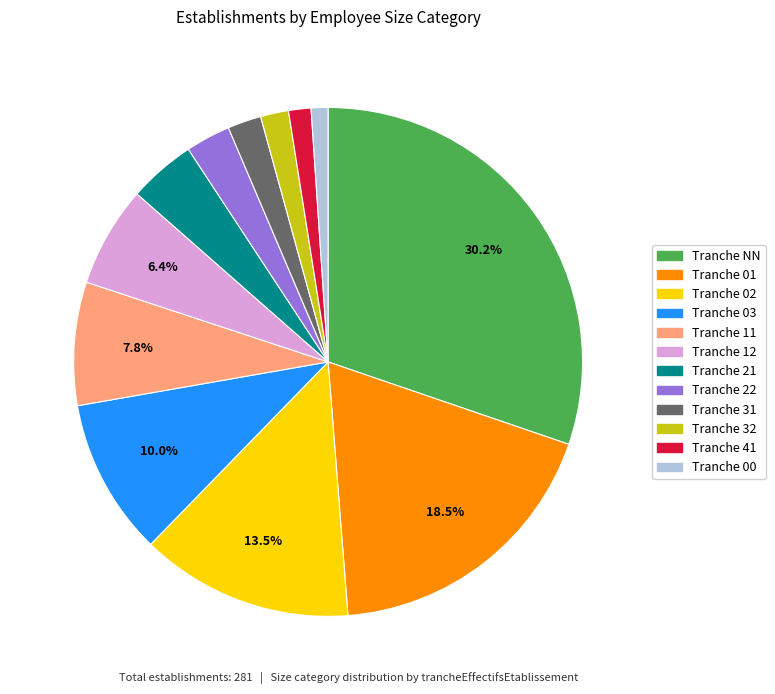

Is there a majority slice in this chart?

No